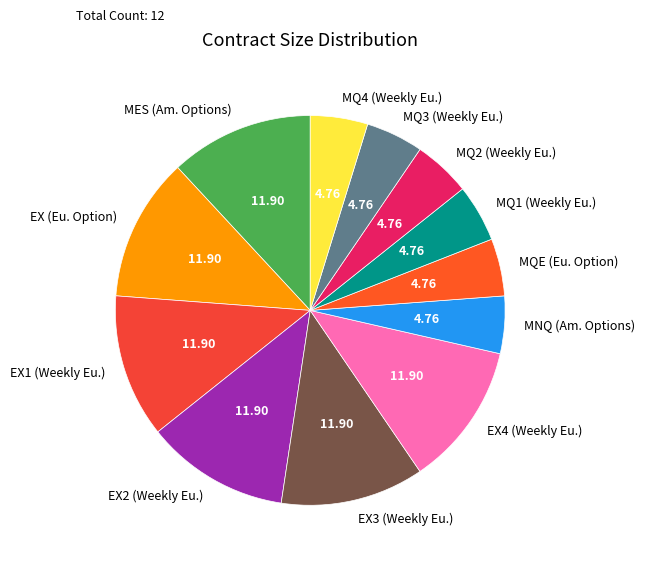

Combined, do MQ2 (Weekly Eu.) and MQ3 (Weekly Eu.) account for over 50%?

No